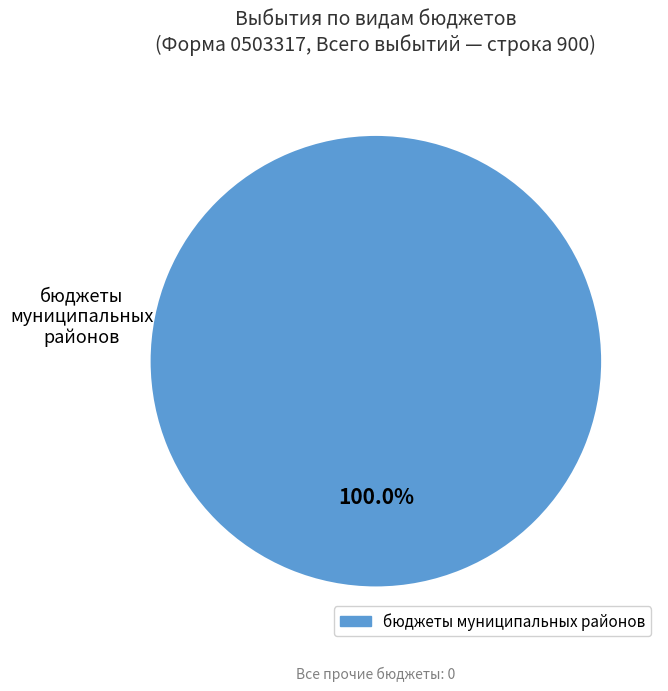

Is there any slice that represents more than half of the pie?

Yes